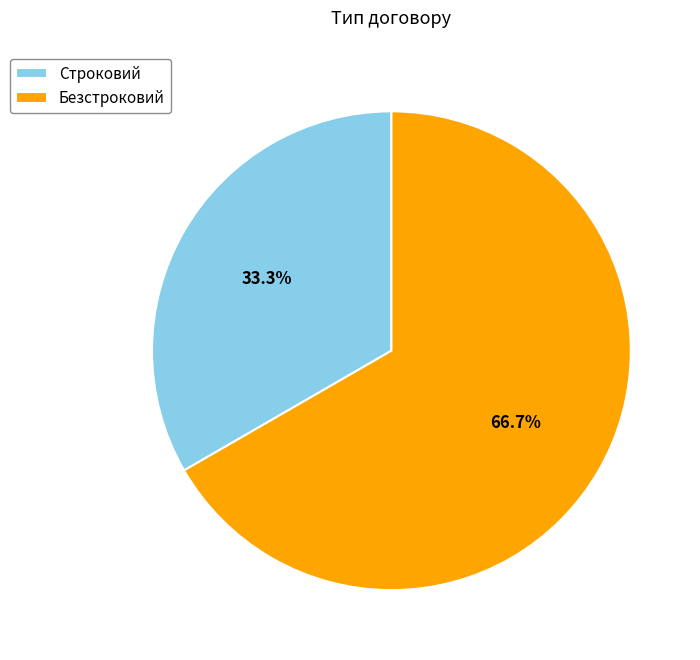

Count the number of slices in the pie.

2